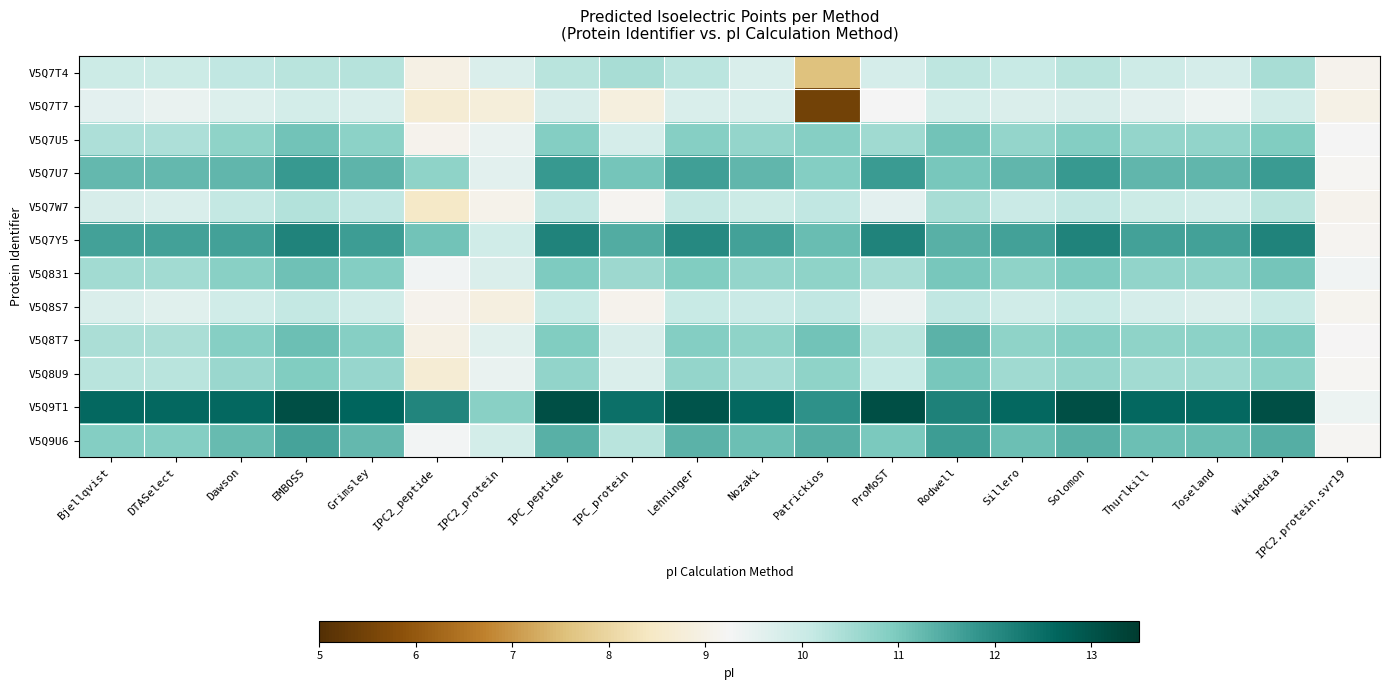

Which series has the largest range (max minus min)?

V5Q7T7